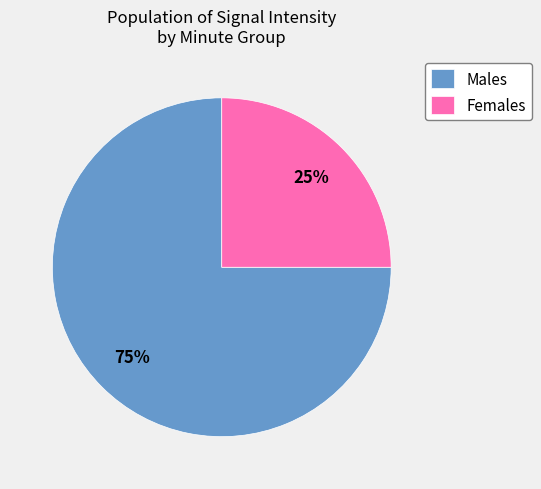

Combined, do Males and Females account for over 50%?

Yes